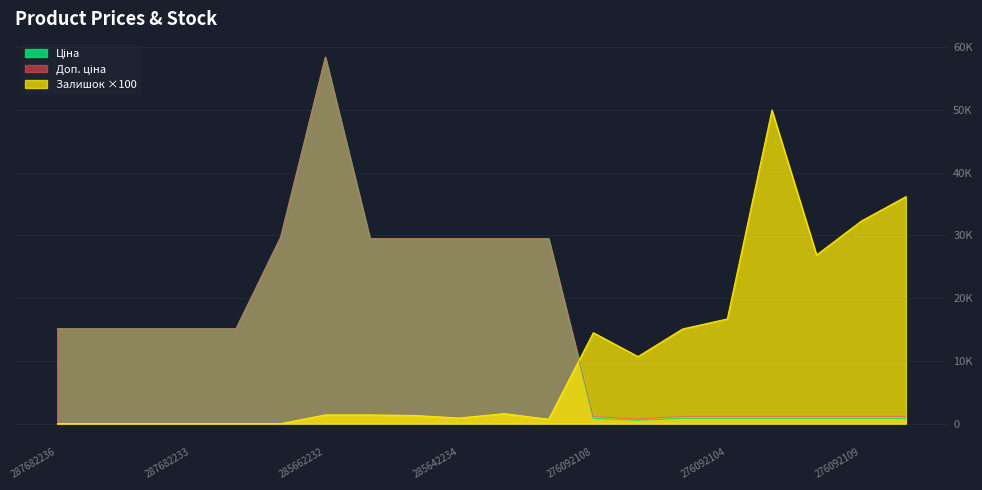

List the series in order of their peak value, lowest first.

Залишок, Ціна, Доп. ціна